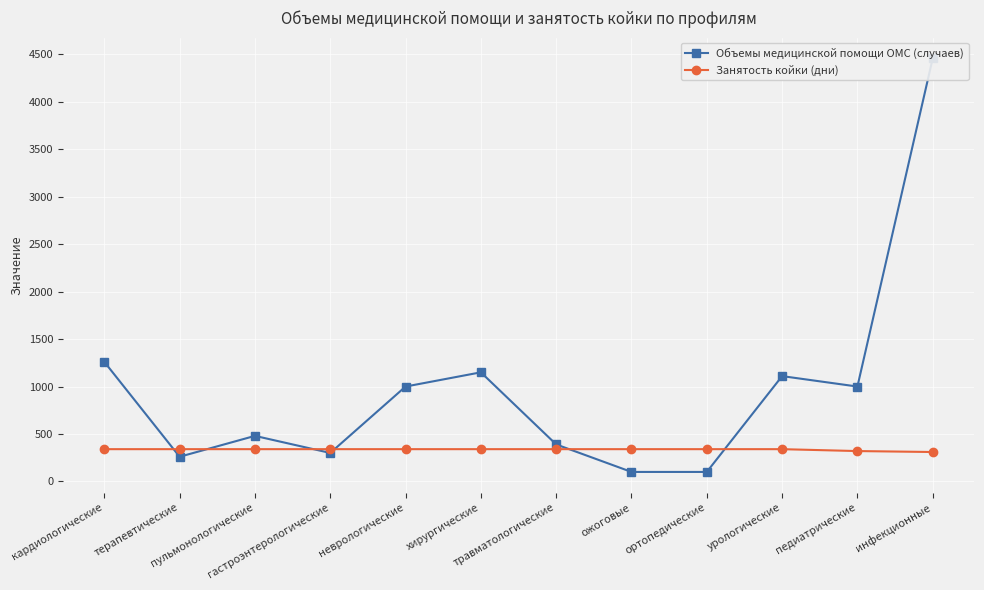

Reading left to right, extract all data points from this chart.

Объемы медицинской помощи ОМС (случаев): кардиологические=1260	терапевтические=260	пульмонологические=480	гастроэнтерологические=300	неврологические=1000	хирургические=1150	травматологические=390	ожоговые=100	ортопедические=100	урологические=1110	педиатрические=1000	инфекционные=4460
Занятость койки (дни): кардиологические=340	терапевтические=340	пульмонологические=340	гастроэнтерологические=340	неврологические=340	хирургические=340	травматологические=340	ожоговые=340	ортопедические=340	урологические=340	педиатрические=320	инфекционные=310